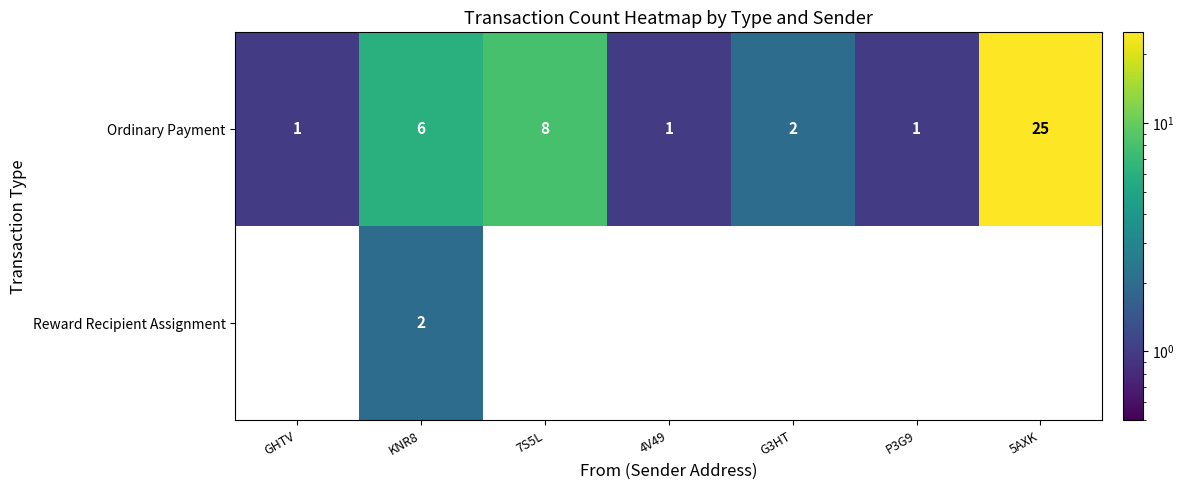

Which category has the highest value in the Ordinary Payment series?

5AXK